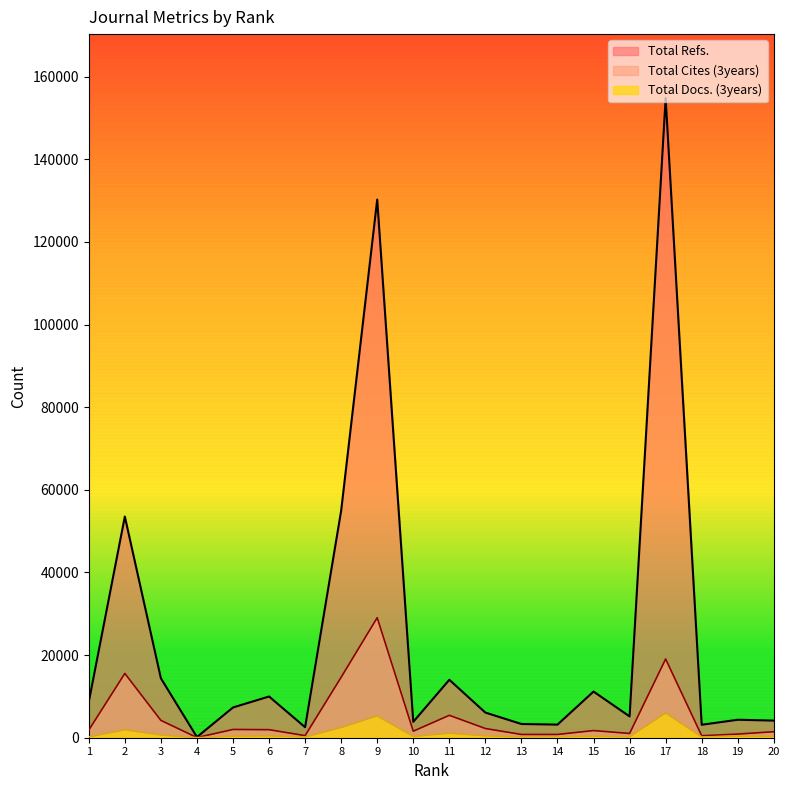

How many lines are shown in the chart?

3